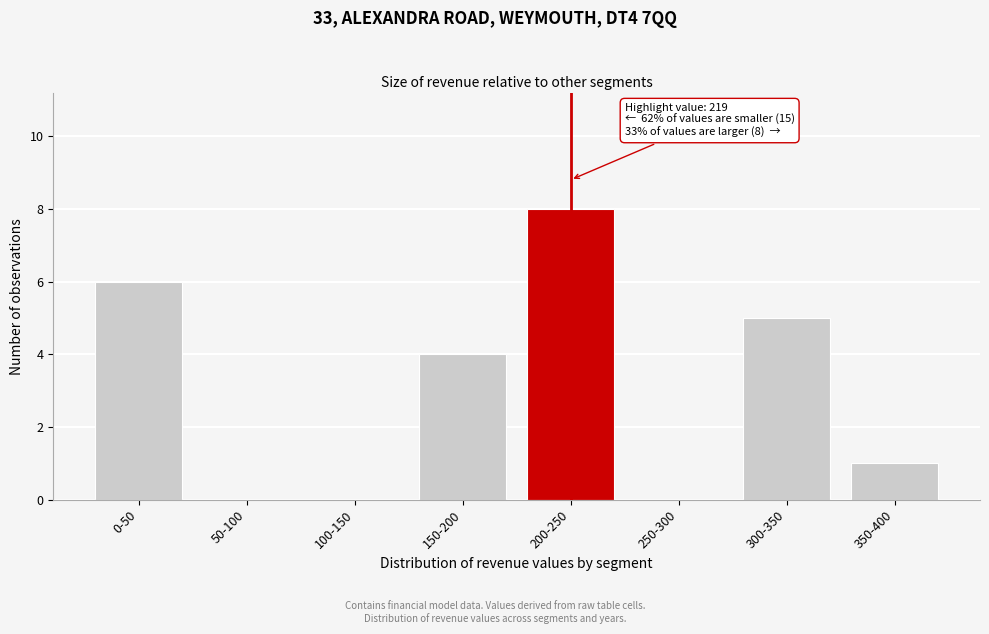

Reading left to right, extract all data points from this chart.

0-50=6	50-100=0	100-150=0	150-200=4	200-250=8	250-300=0	300-350=5	350-400=1